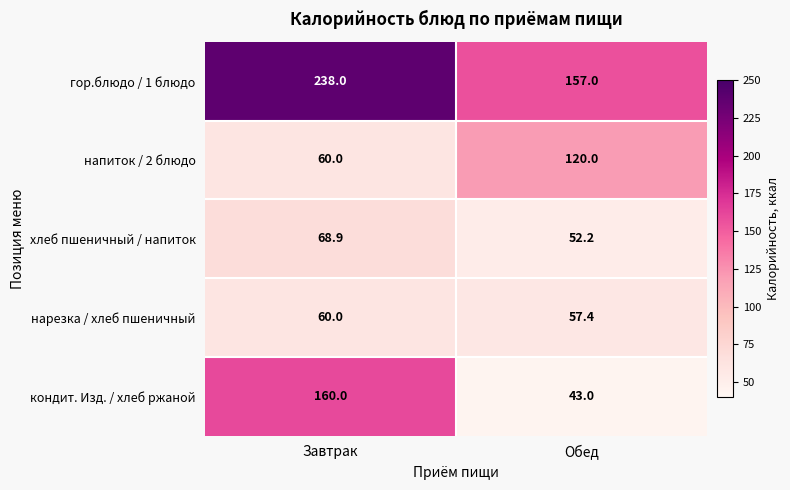

How many values in the гор.блюдо / 1 блюдо series are below 238?

1